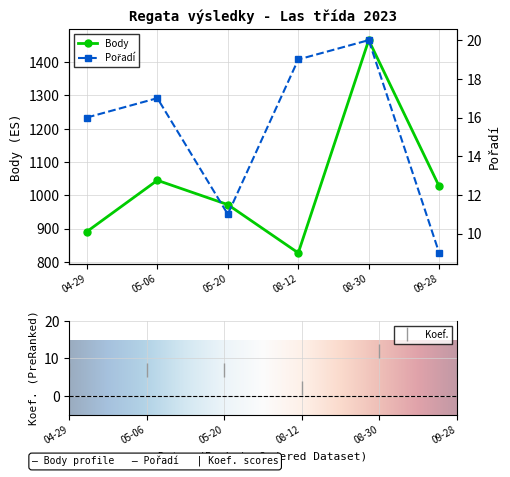

What value does the Body series have at 08-12, to the nearest 10?

830